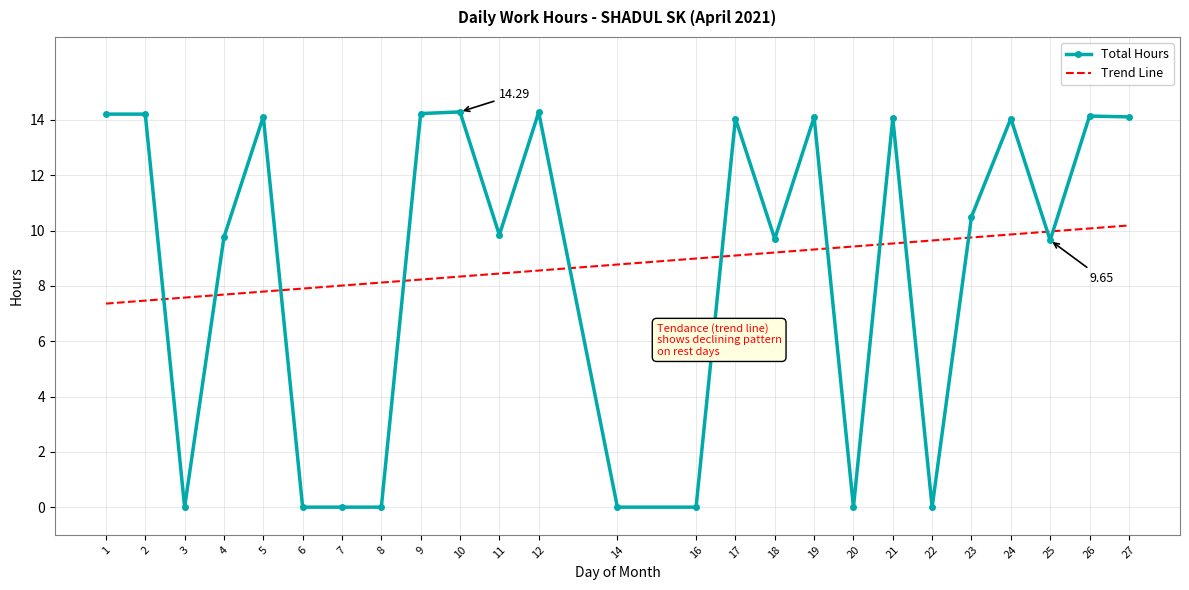

Between 8 and 21, which is larger?

21